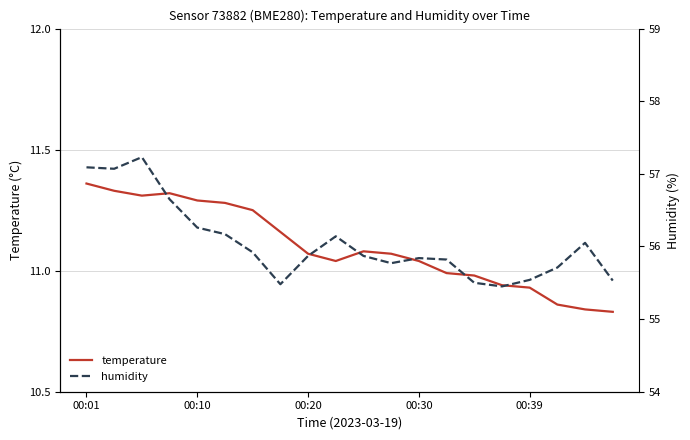

True or false: temperature and humidity intersect in this chart.

False